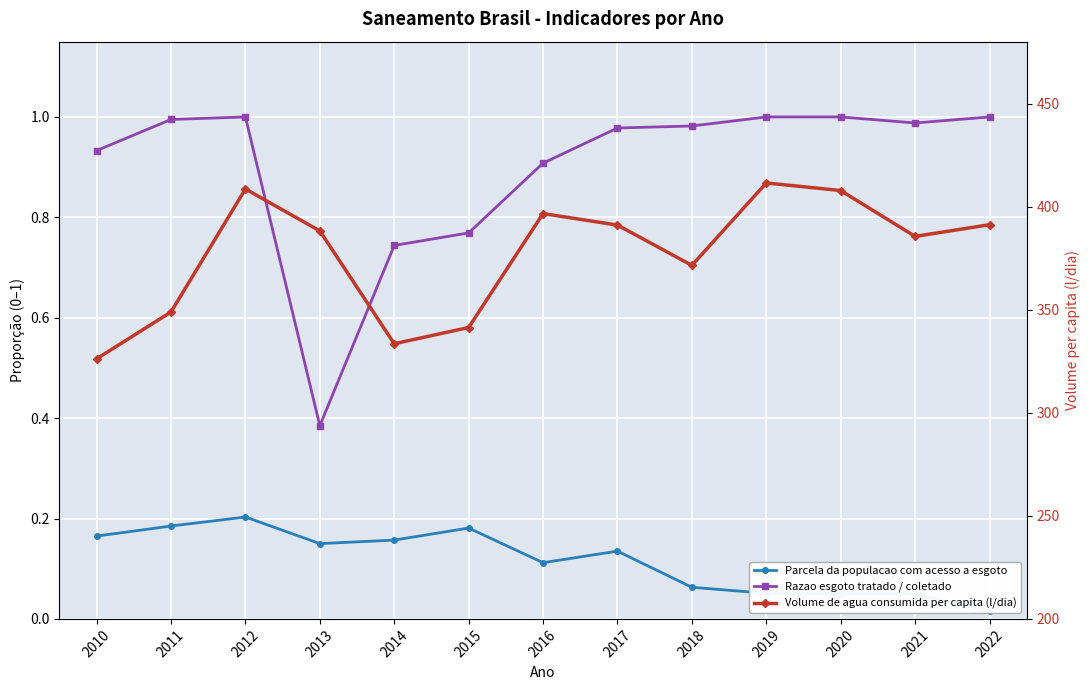

The Volume de agua consumida per capita (l/dia) series shows 128.2 at 2019. True or false?

False